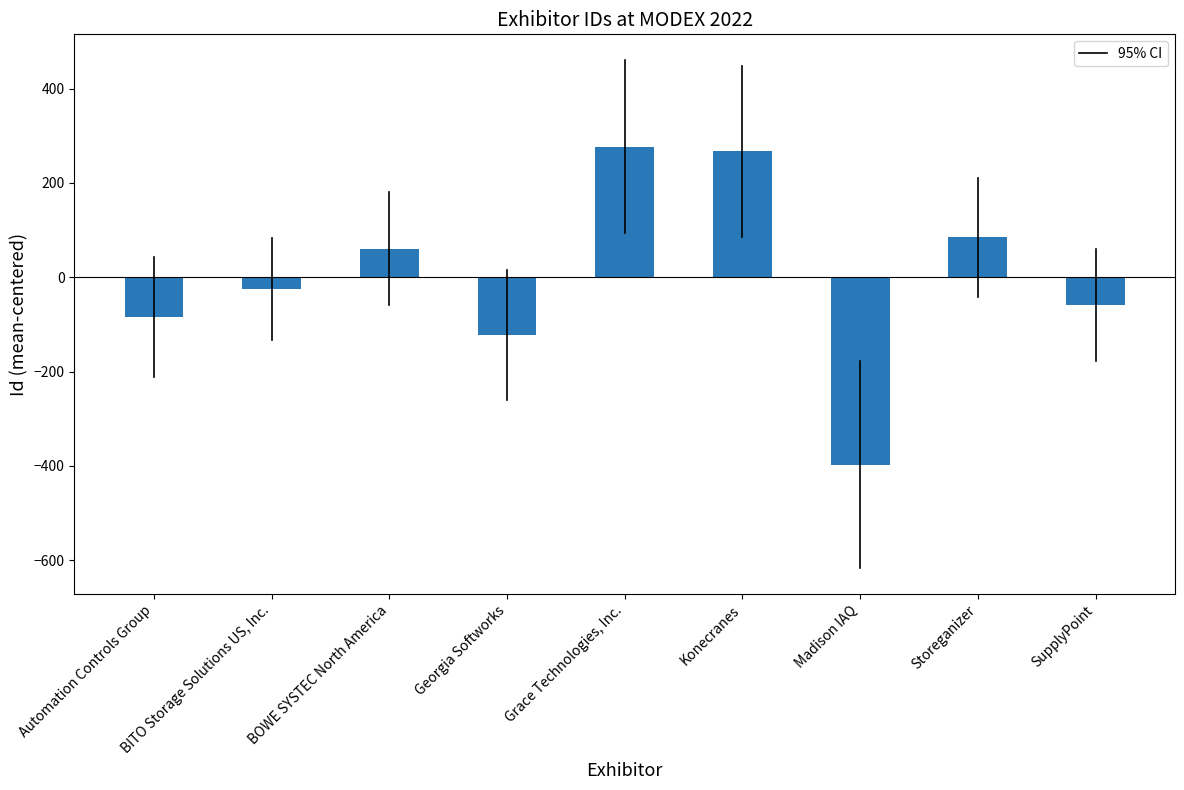

Rank the categories by value from highest to lowest.

Grace Technologies, Inc., Konecranes, Storeganizer, BOWE SYSTEC North America, BITO Storage Solutions US, Inc., SupplyPoint, Automation Controls Group, Georgia Softworks, Madison IAQ